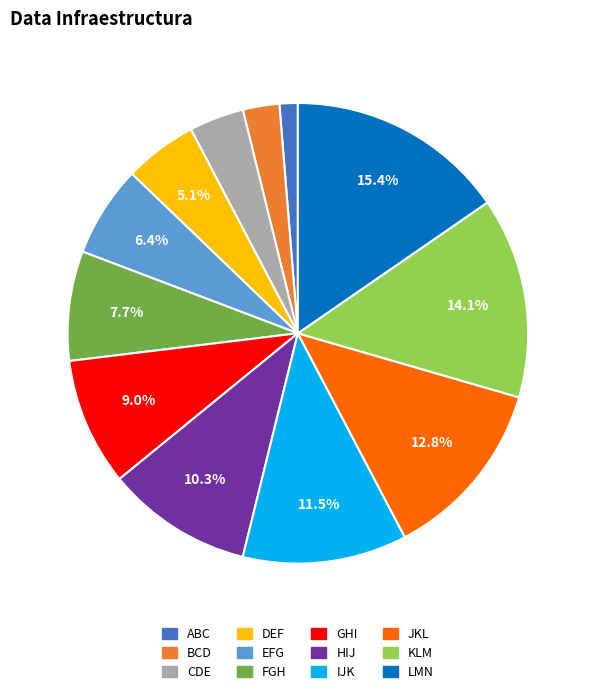

What portion of the pie excludes EFG?

93.6%